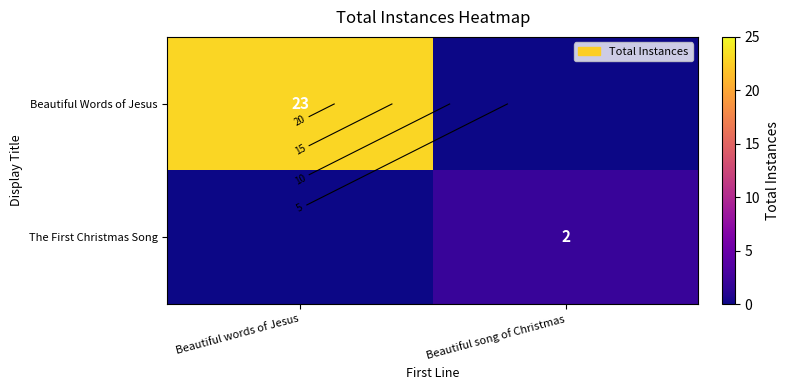

Is it true that Beautiful Words of Jesus equals 13 at Beautiful song of Christmas?

False